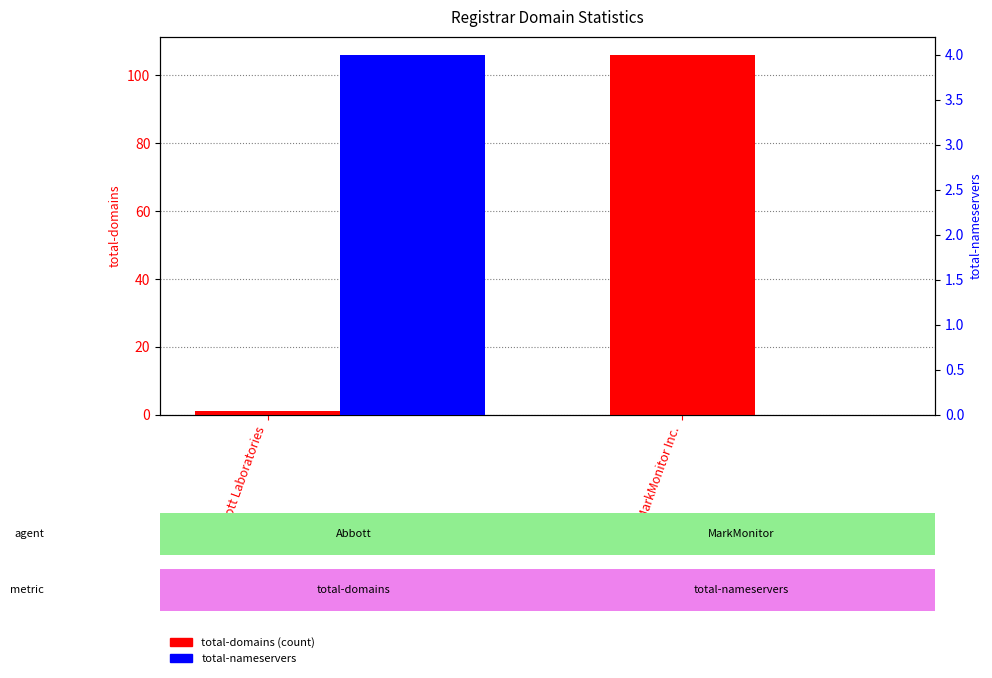

Reading left to right, list all the values displayed in this chart.

total-domains: Abbott Laboratories=1	MarkMonitor Inc.=106
total-nameservers: Abbott Laboratories=4	MarkMonitor Inc.=0